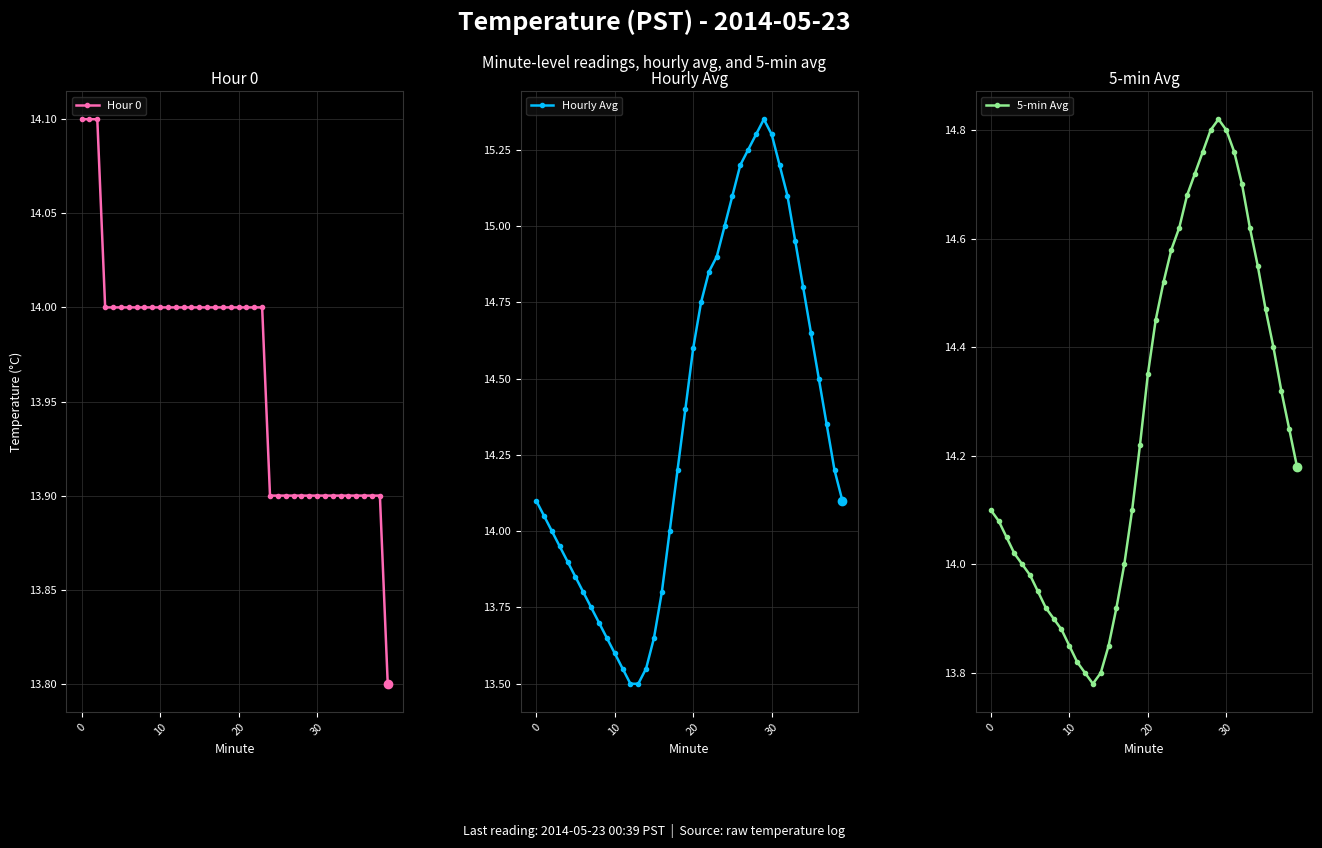

What is the label of the 13th point from the right?

27